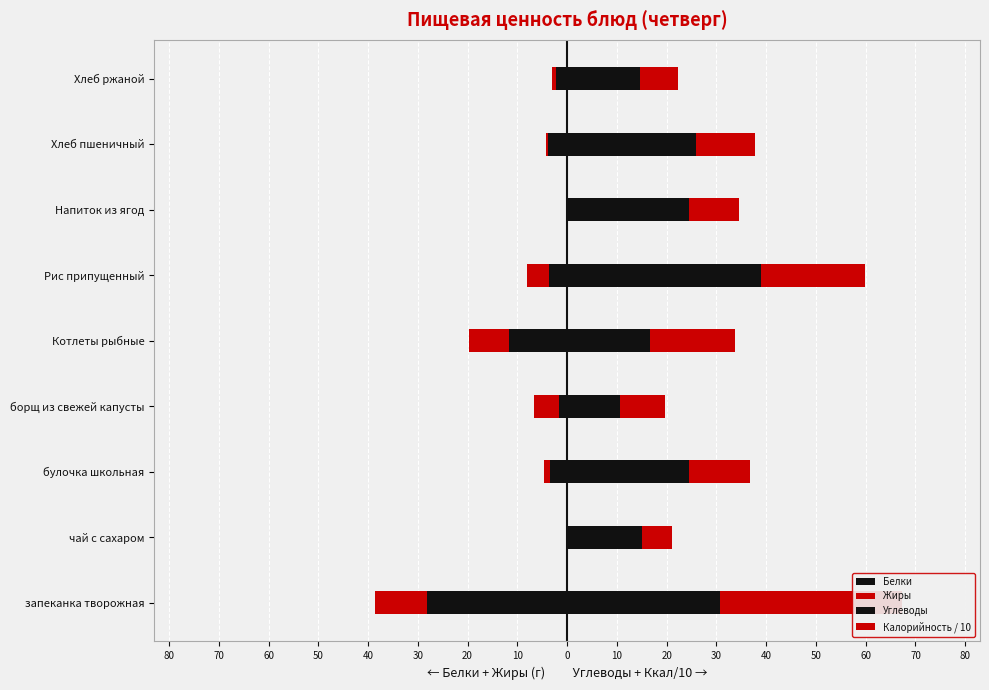

How many groups of bars are there?

9